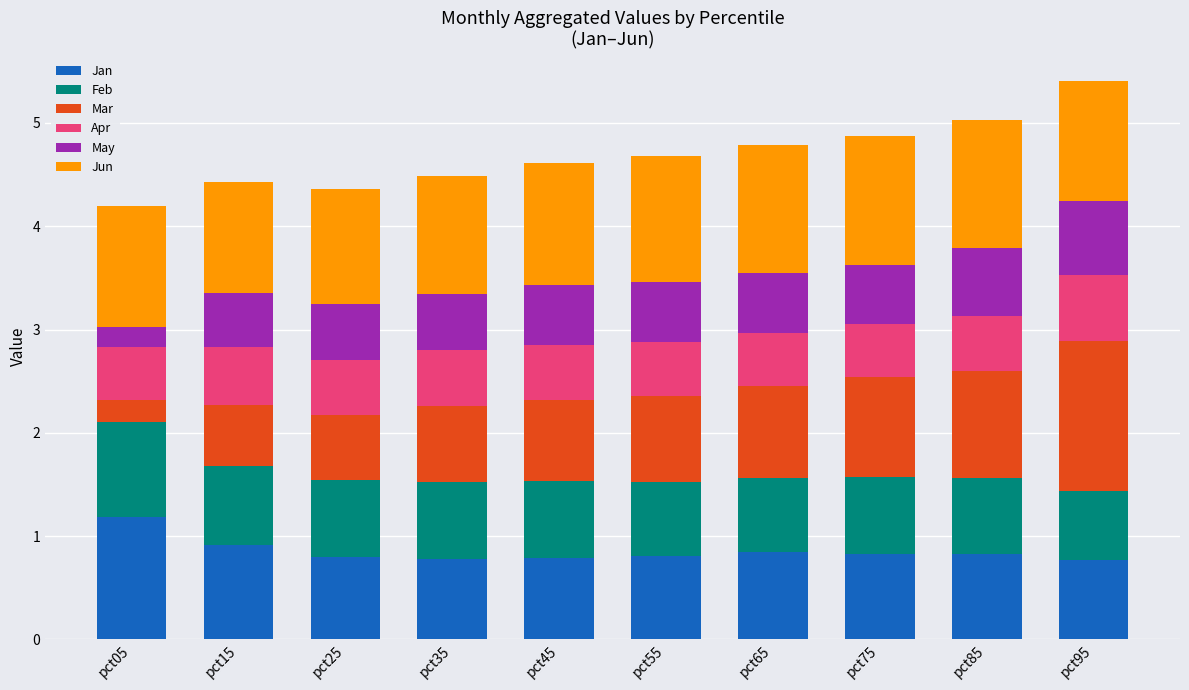

The value of Jan at pct05 is 0.4. True or false?

False